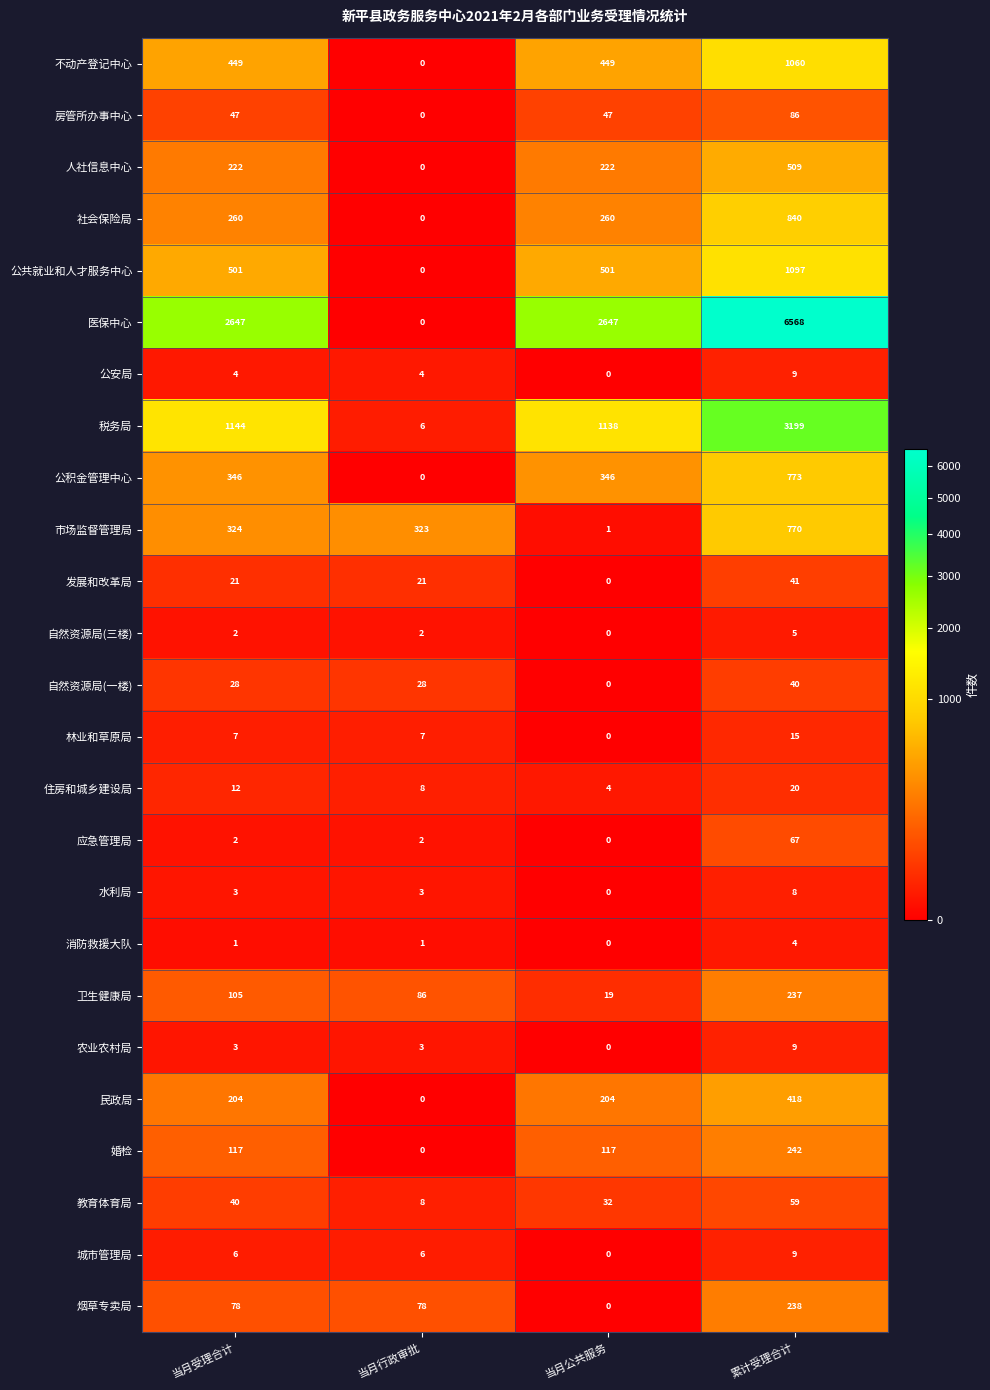

At which category is the sum across all series the highest?

累计受理合计